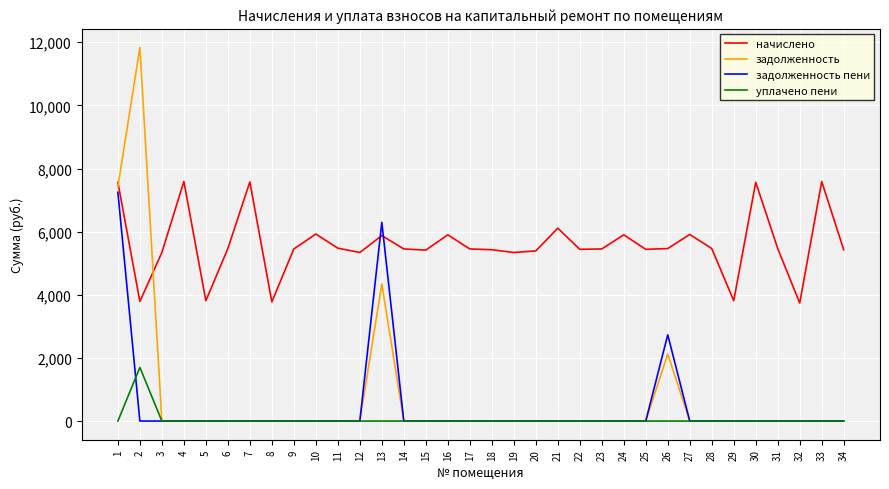

Which series has the largest total across all categories?

начислено